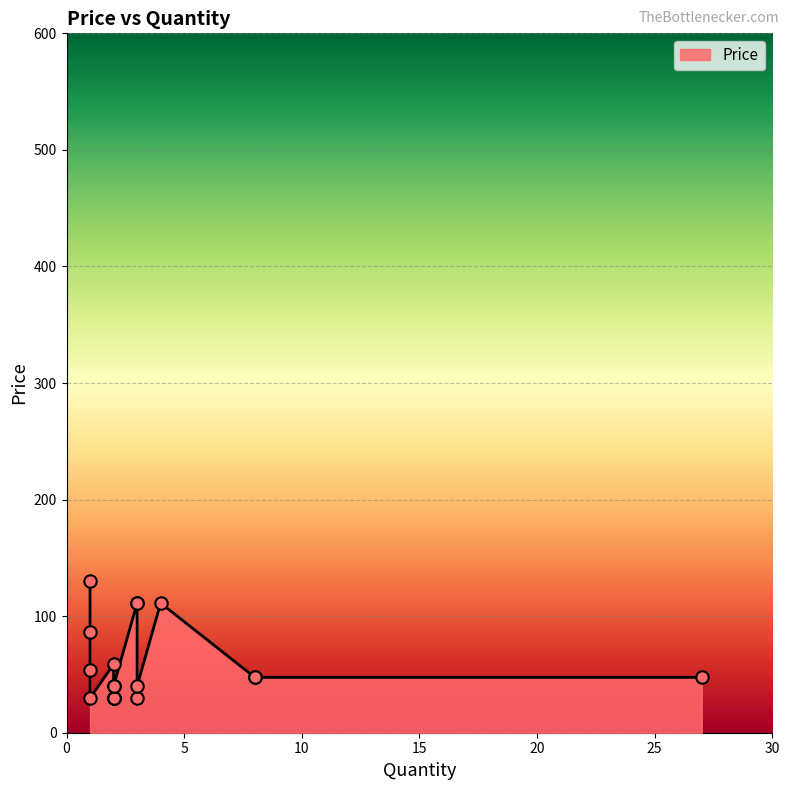

Approximately how many times larger is the value at 4 compared to 2?

3.7